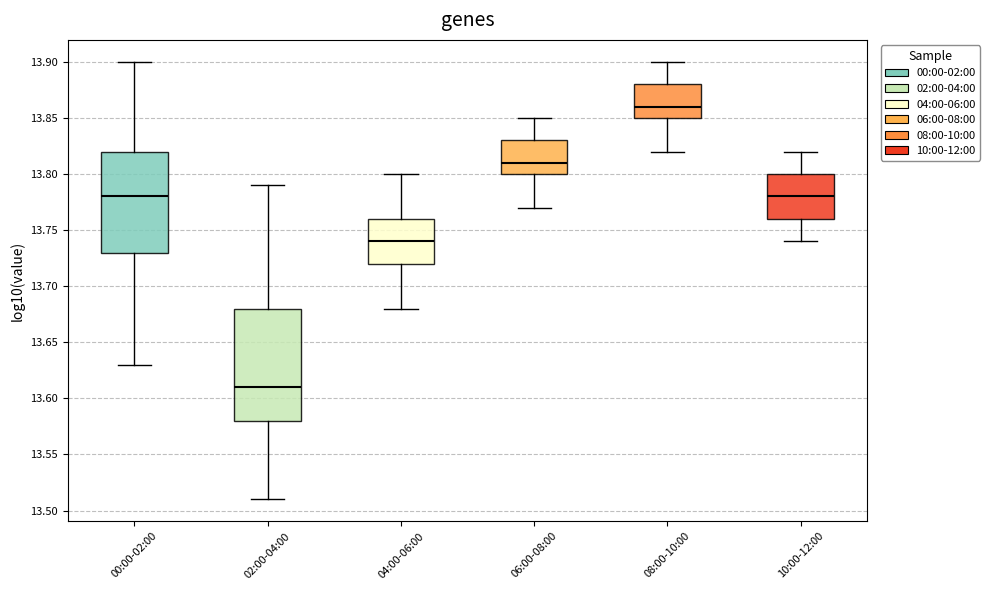

Comparing the boxes themselves (not the whiskers), which one is the tallest?

02:00-04:00